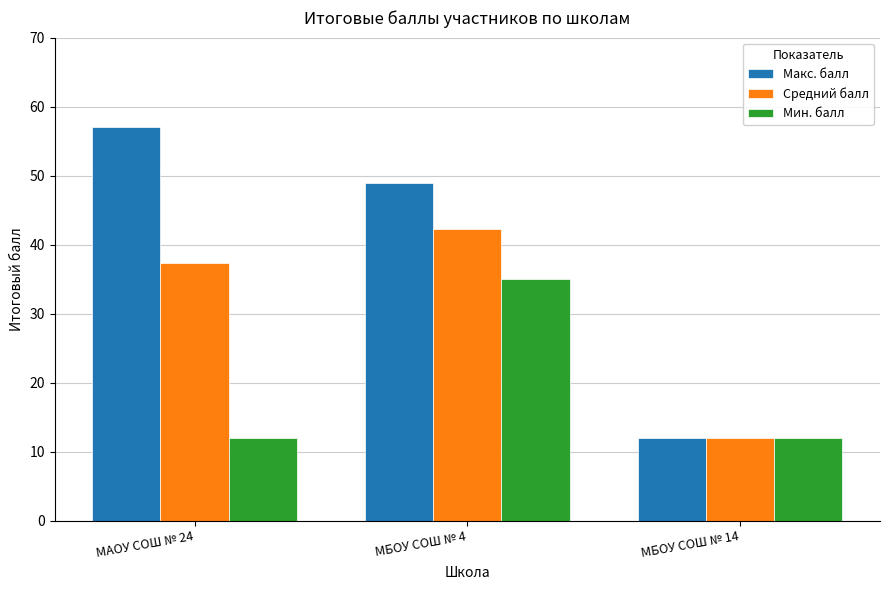

At which label is Средний балл closest to 27?

МАОУ СОШ № 24